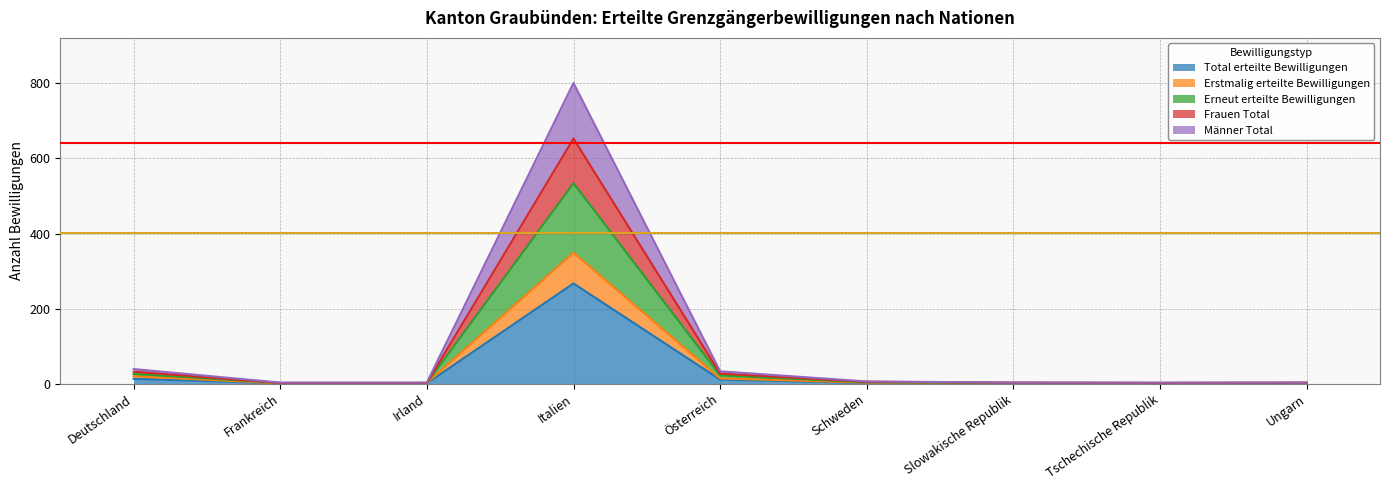

Where is the first local maximum for Total erteilte Bewilligungen?

Italien